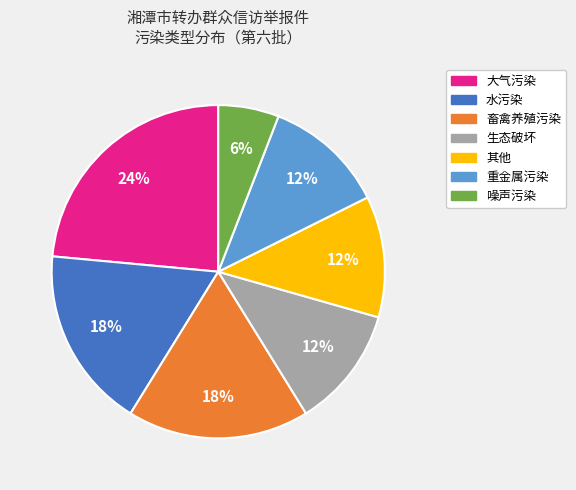

How many segments does this pie chart have?

7